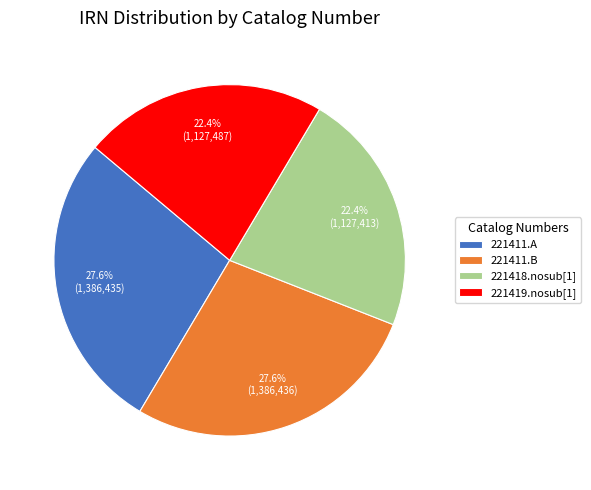

What is the total percentage of 221411.A and 221411.B?

55.2%